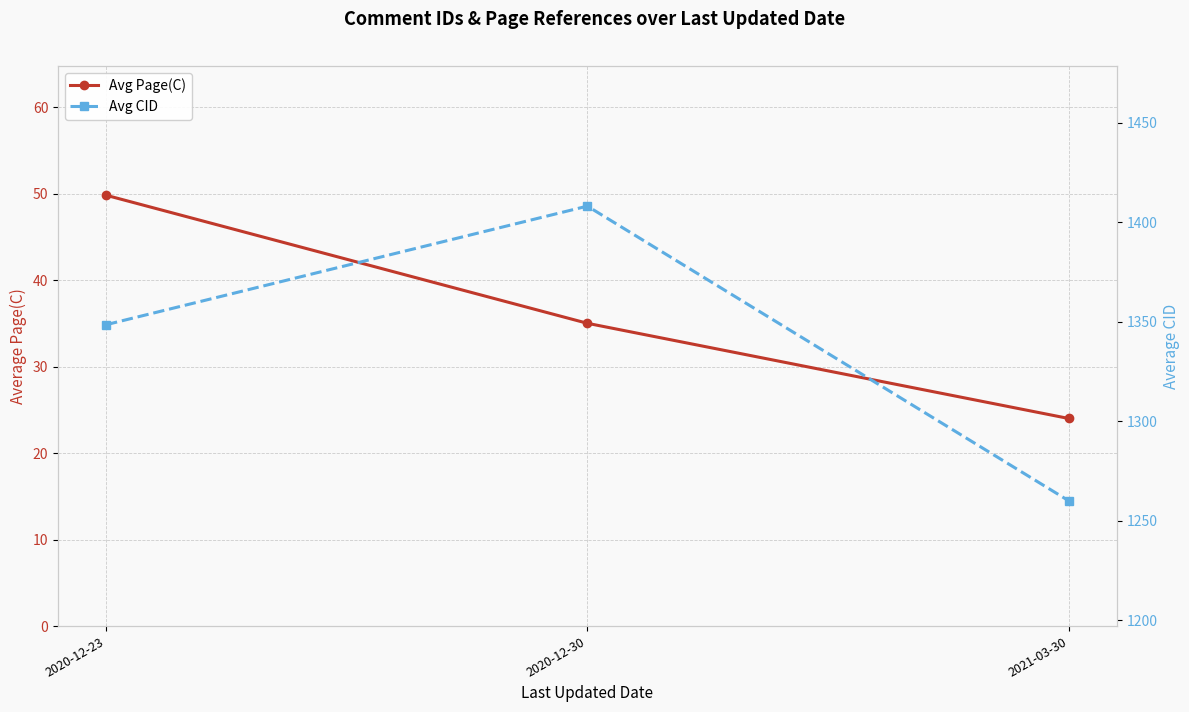

True or false: Avg CID has a value of 2235.6 at 2021-03-30.

False